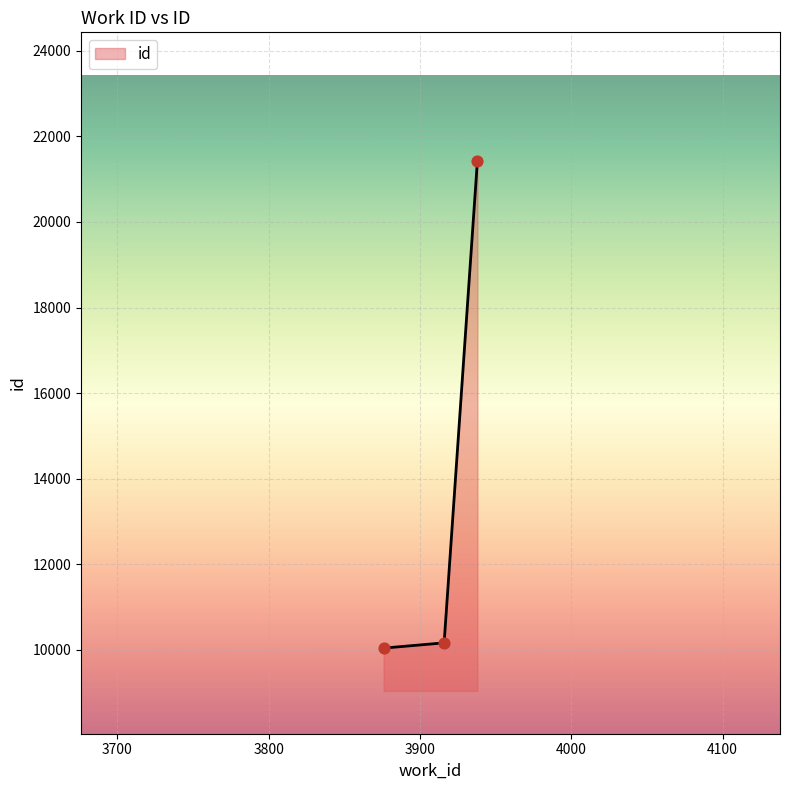

What is the average value?

13880